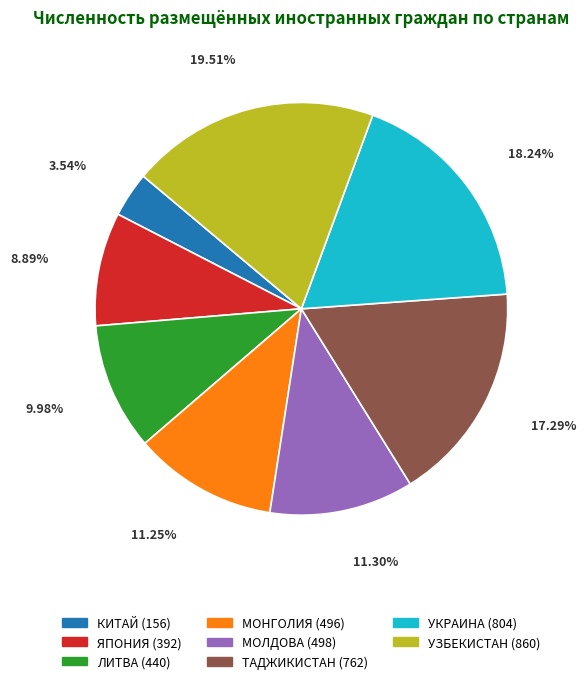

Do КИТАЙ and ЛИТВА together represent more than half of the pie?

No